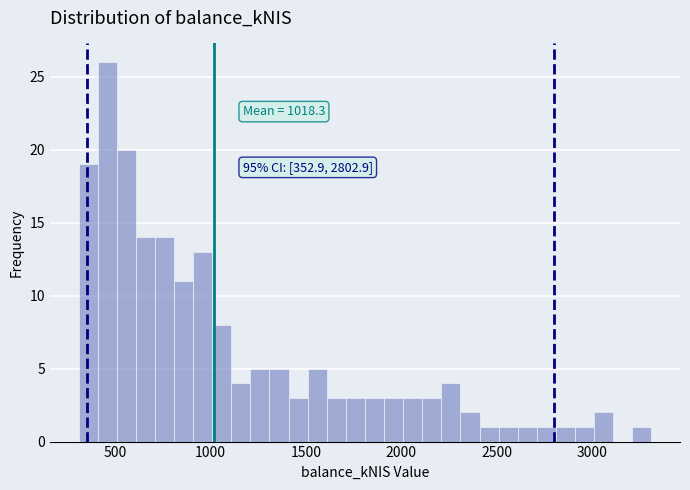

Around what value on the x-axis is the tallest bar? Give the approximate position of its centre, as read against the axis.

450